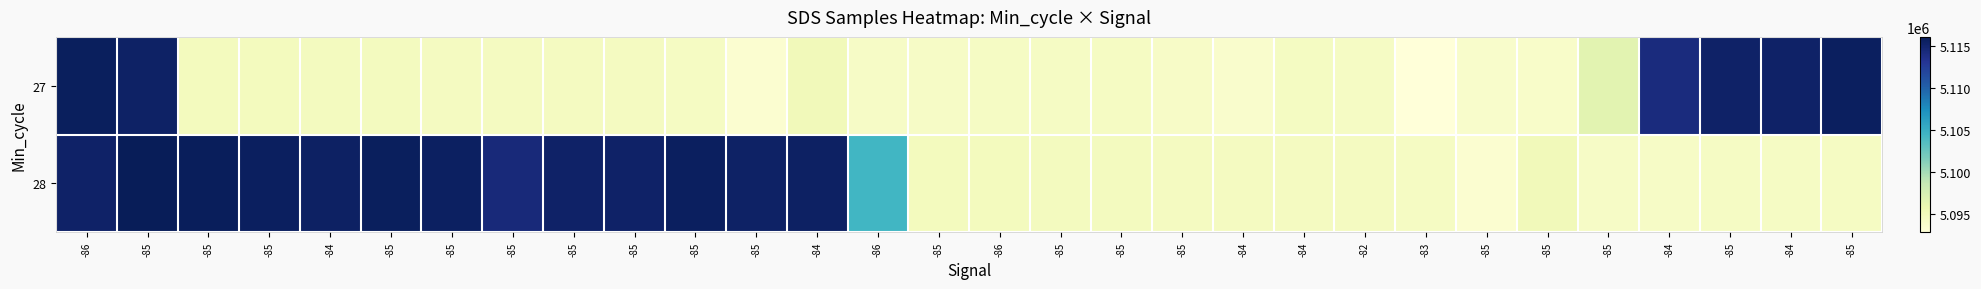

What is the total value across all series at -85?

10231457